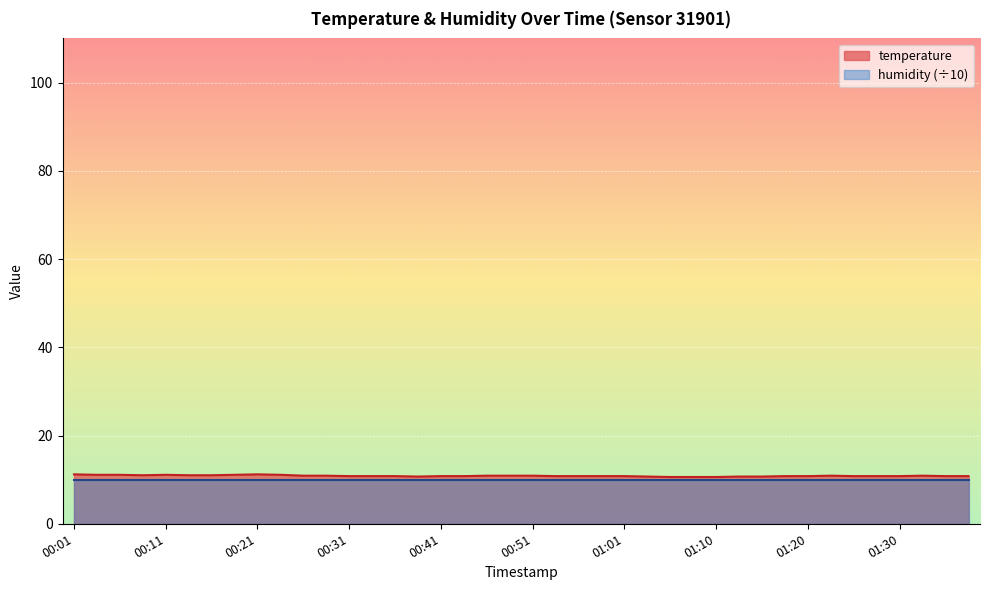

Where is the first local maximum?

00:11